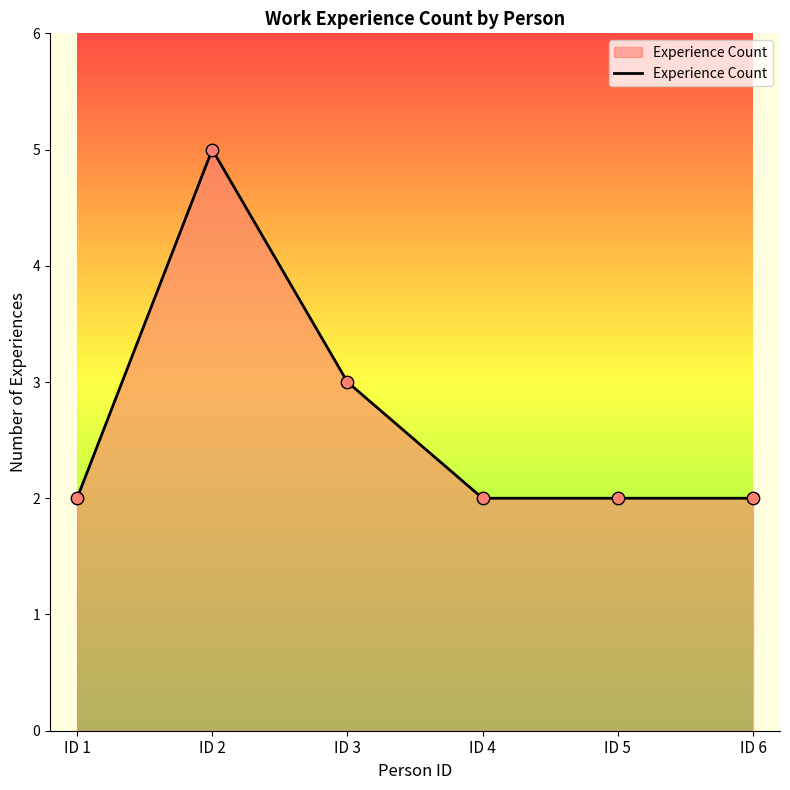

What is the change in value from ID 2 to ID 5?

-3